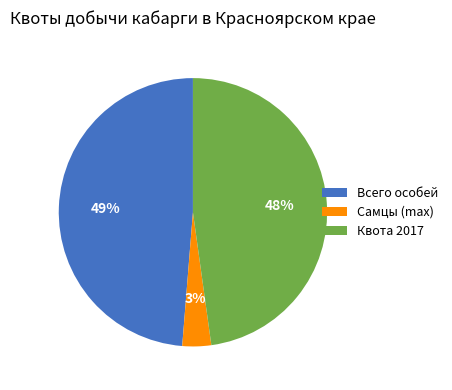

Does any single category account for the majority?

No